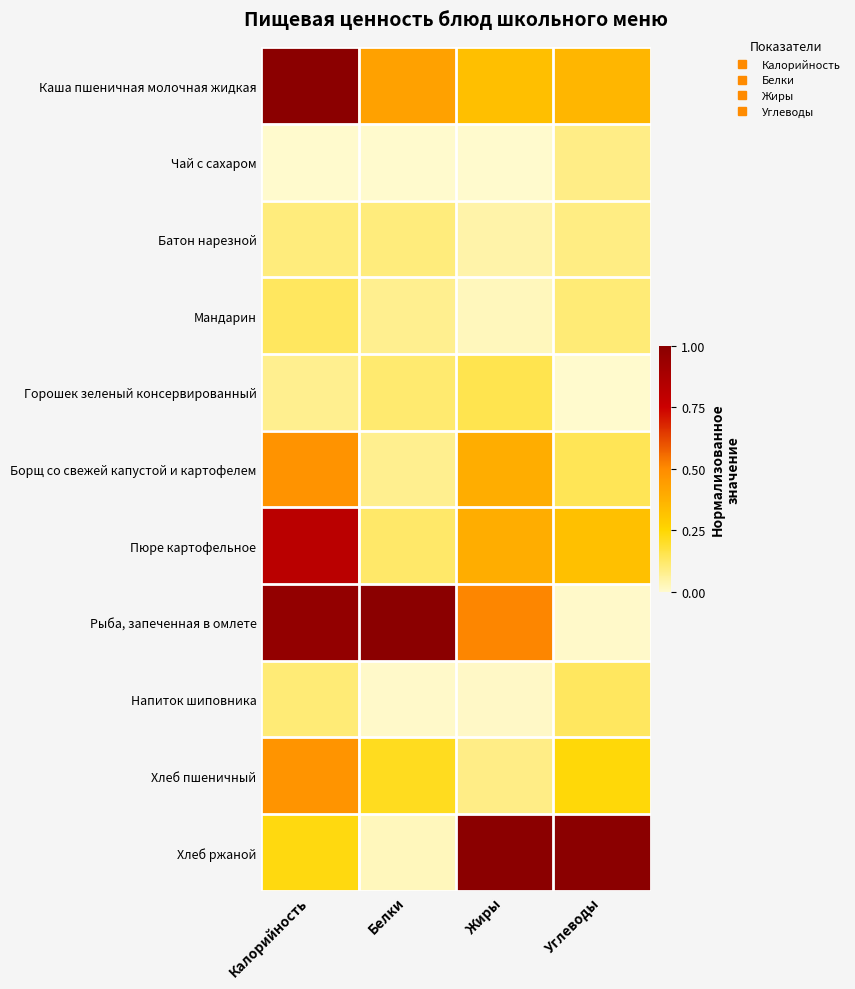

What is the spread (max minus min) of values at Белки?

1.0